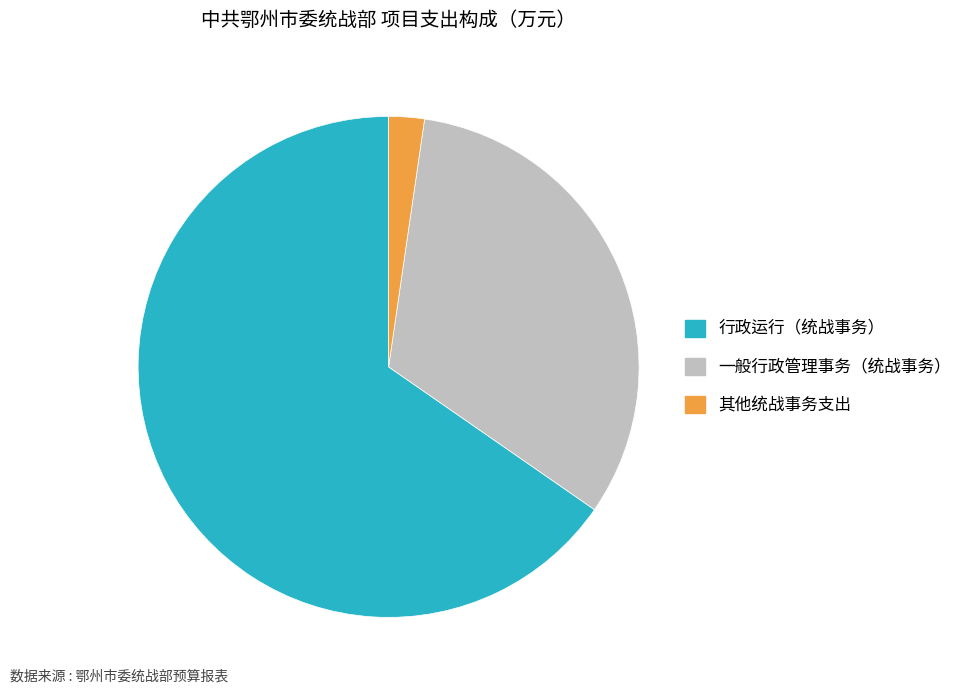

Approximately how many times larger is the value at 行政运行（统战事务） compared to 其他统战事务支出?

28.5